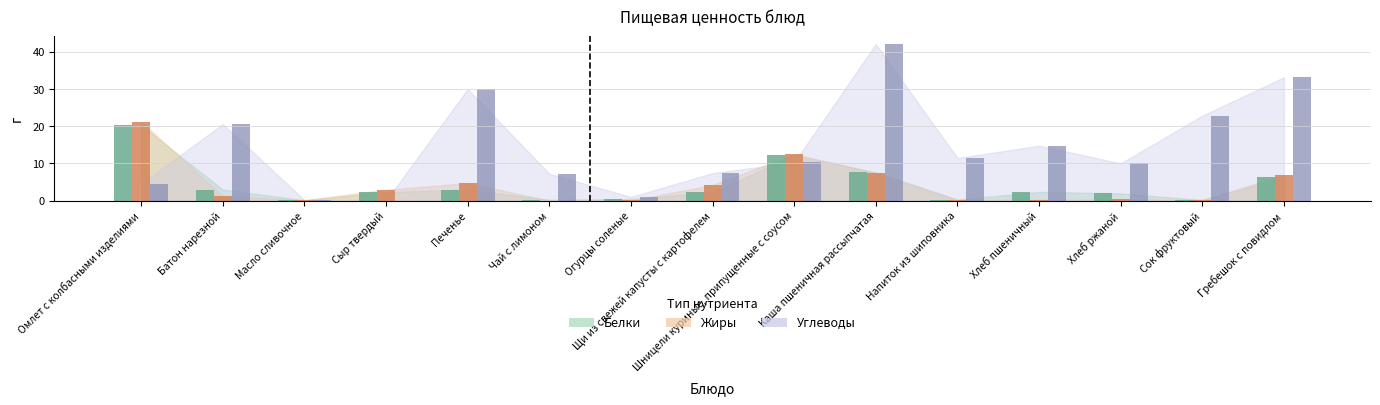

Which series has the largest total across all categories?

Углеводы